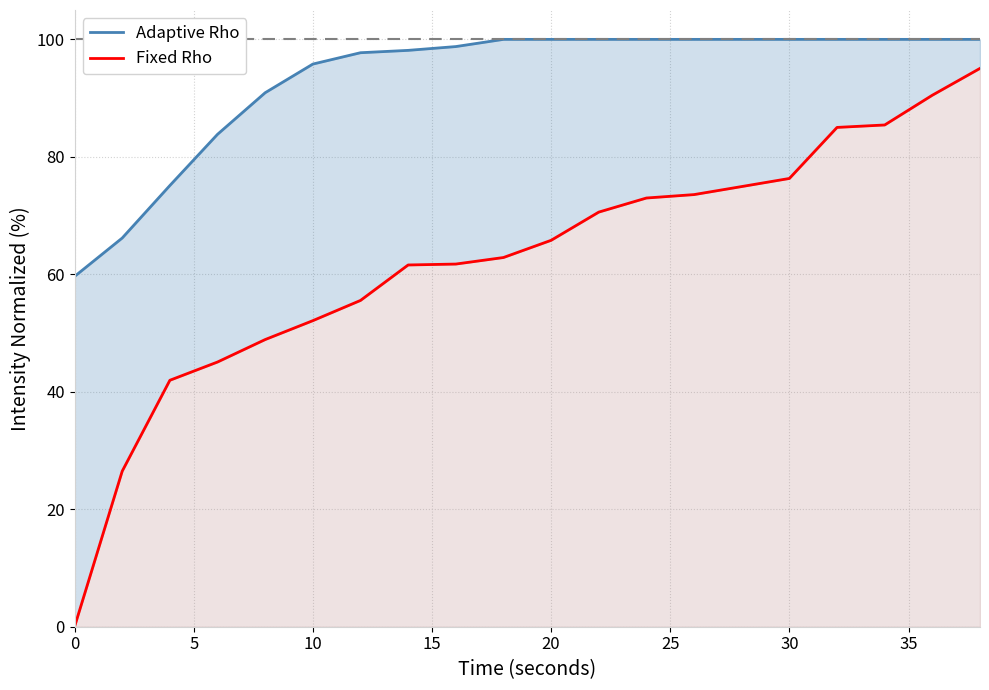

Rank the series by their average value, from highest to lowest.

Adaptive Rho, Fixed Rho